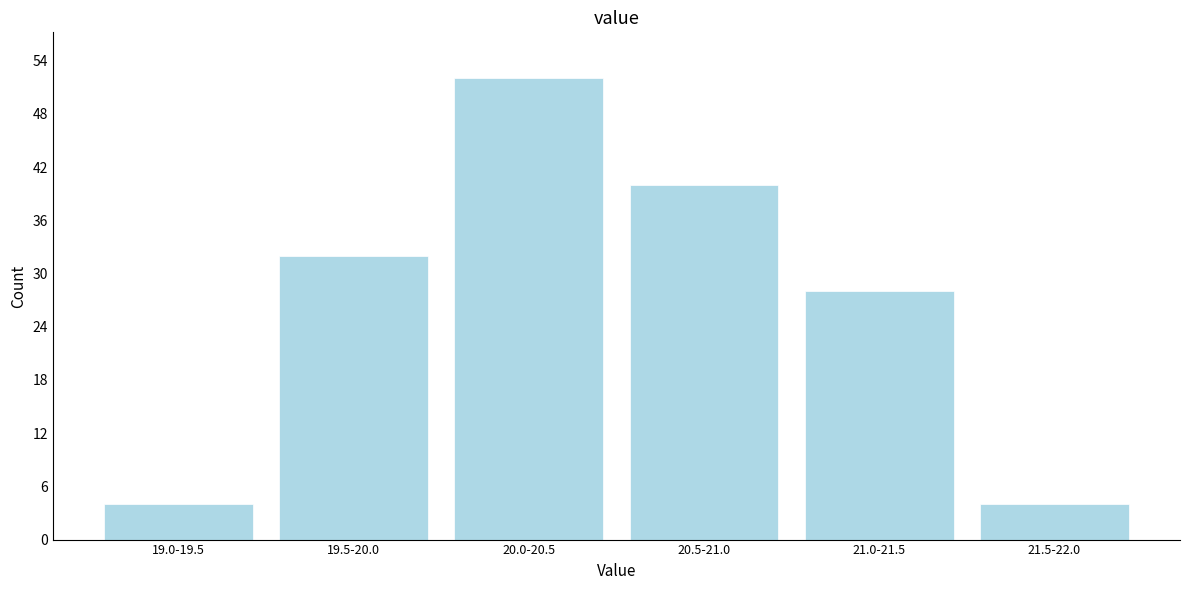

Reading left to right, what are all the values shown in this chart?

19.0-19.5=4	19.5-20.0=32	20.0-20.5=52	20.5-21.0=40	21.0-21.5=28	21.5-22.0=4